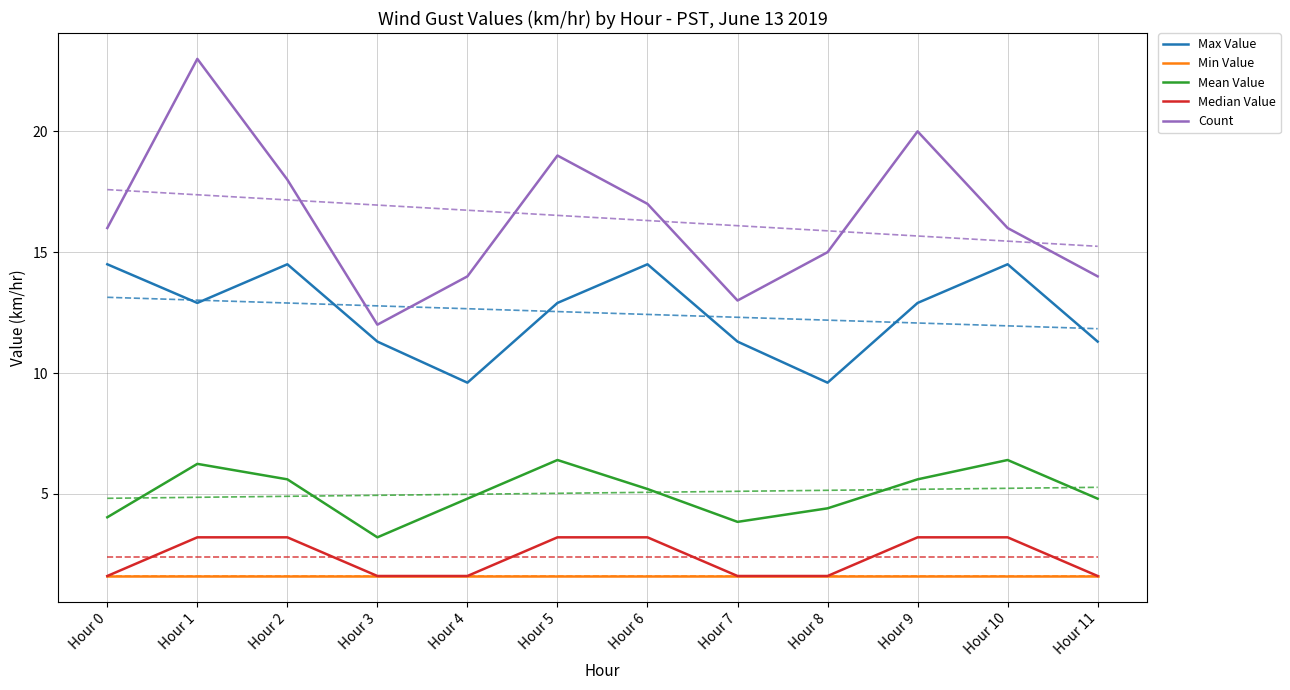

Count the number of data series in this chart.

5